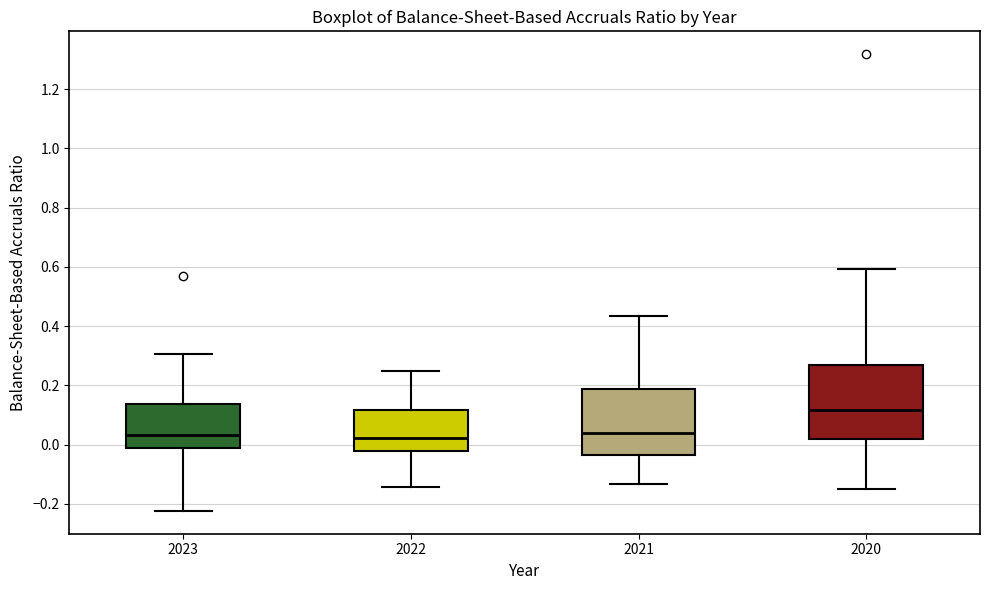

Comparing the boxes themselves (not the whiskers), which one is the tallest?

2020